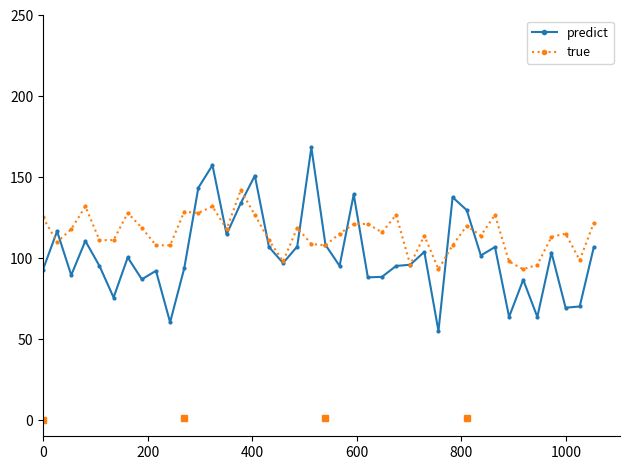

Which series has the widest spread of values?

predict